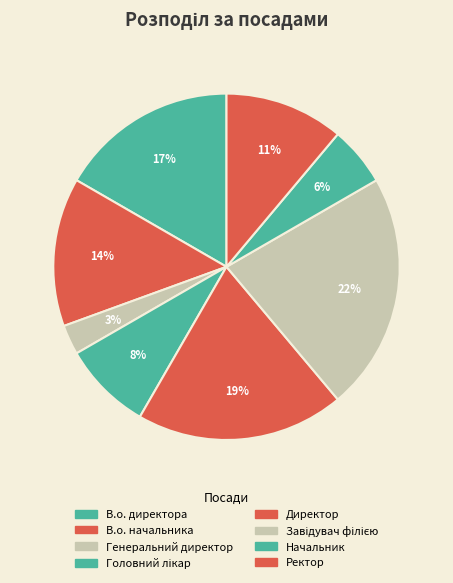

True or false: В.о. начальника accounts for 28% of the total.

False